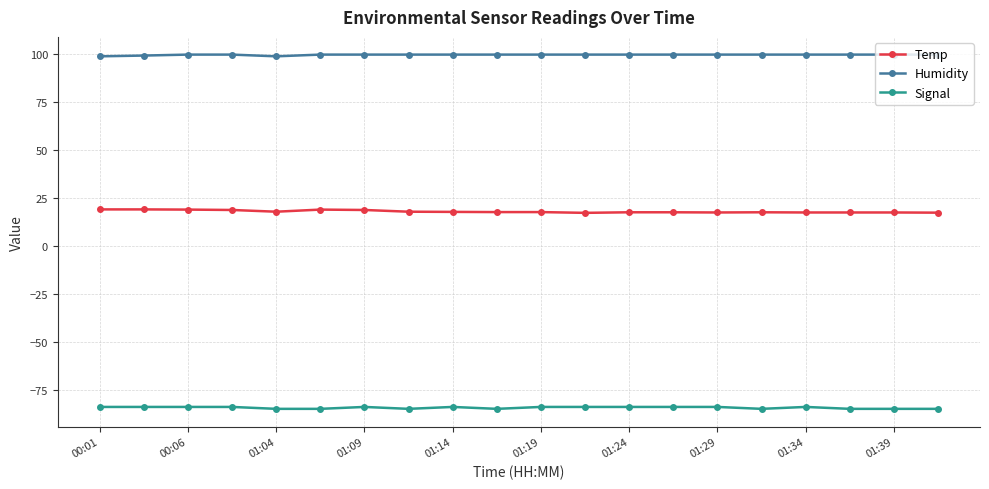

Does the chart have visible grid lines?

Yes